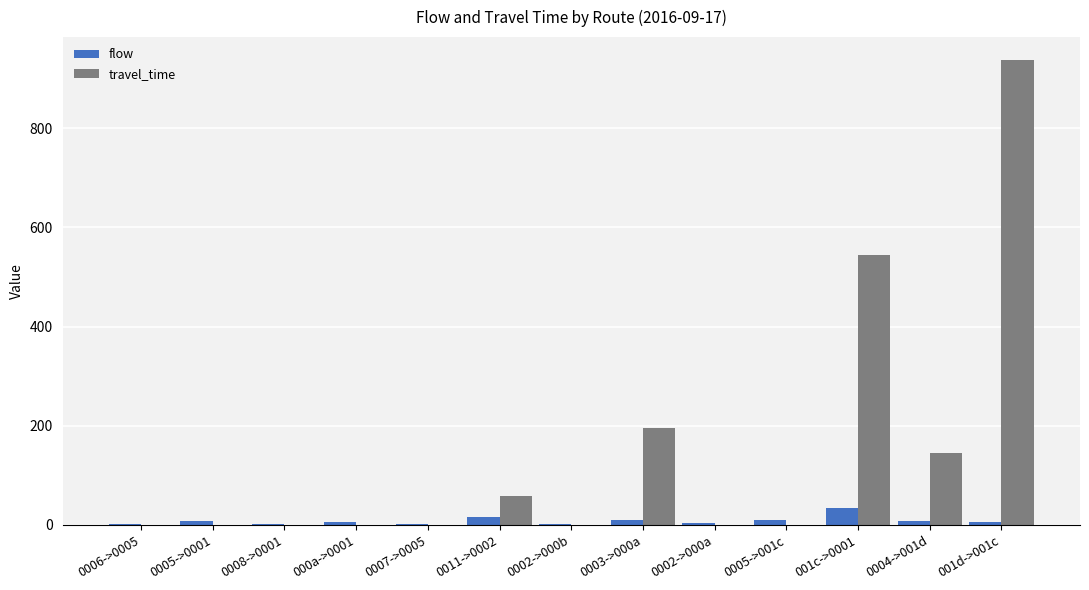

At which label is travel_time closest to 468?

001c->0001